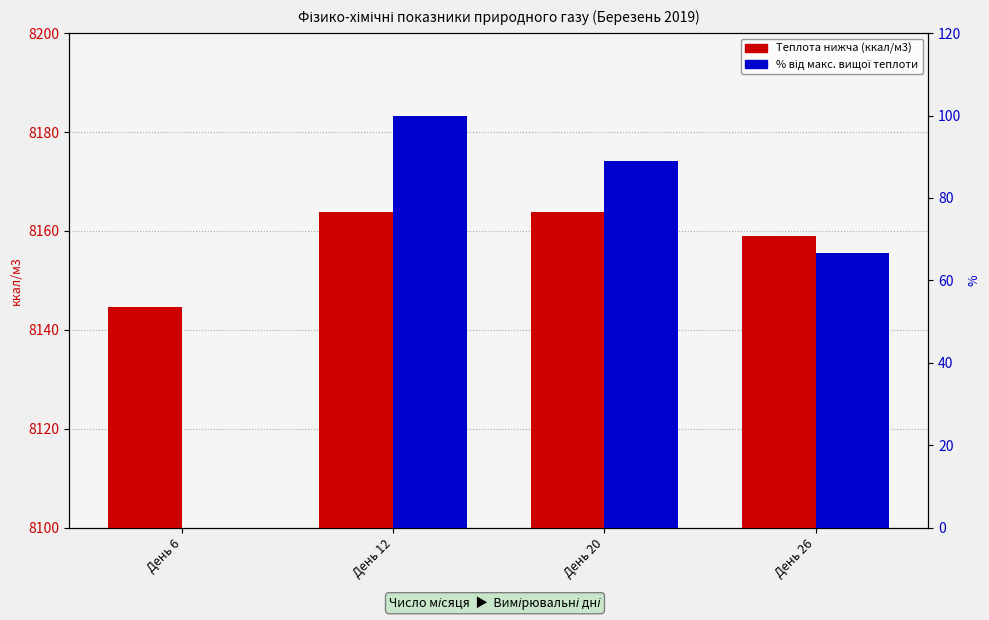

Which label corresponds to the smallest value in the chart?

День 6